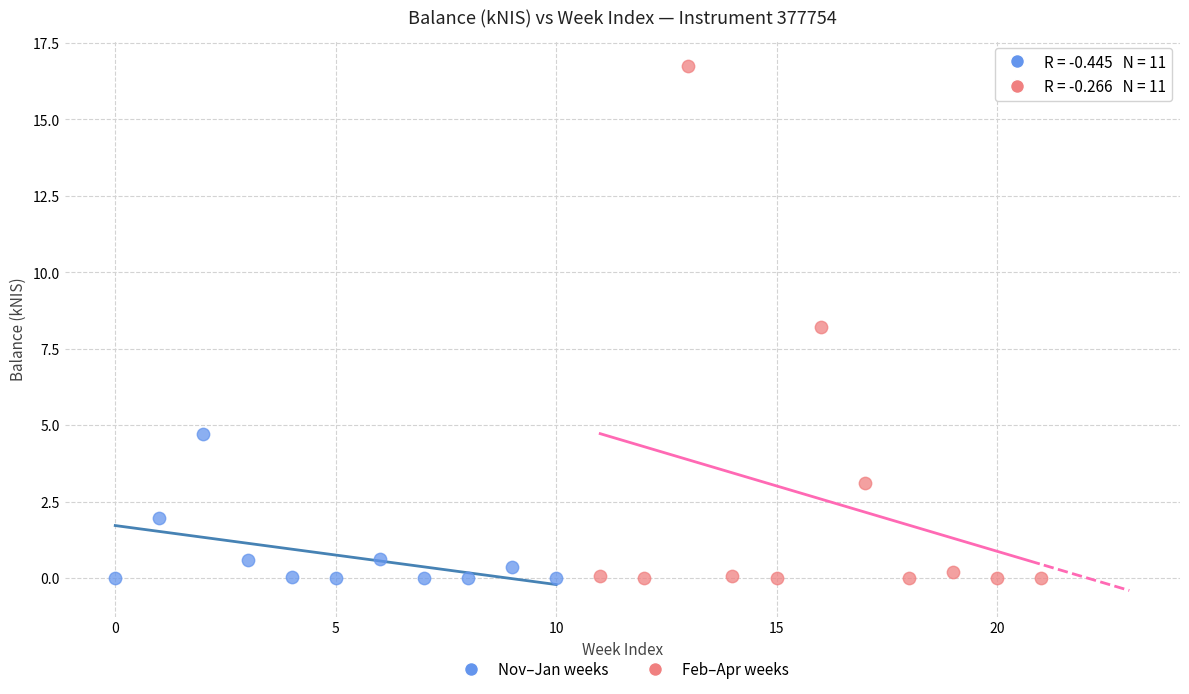

Which series contains the highest Y value?

Feb–Apr weeks